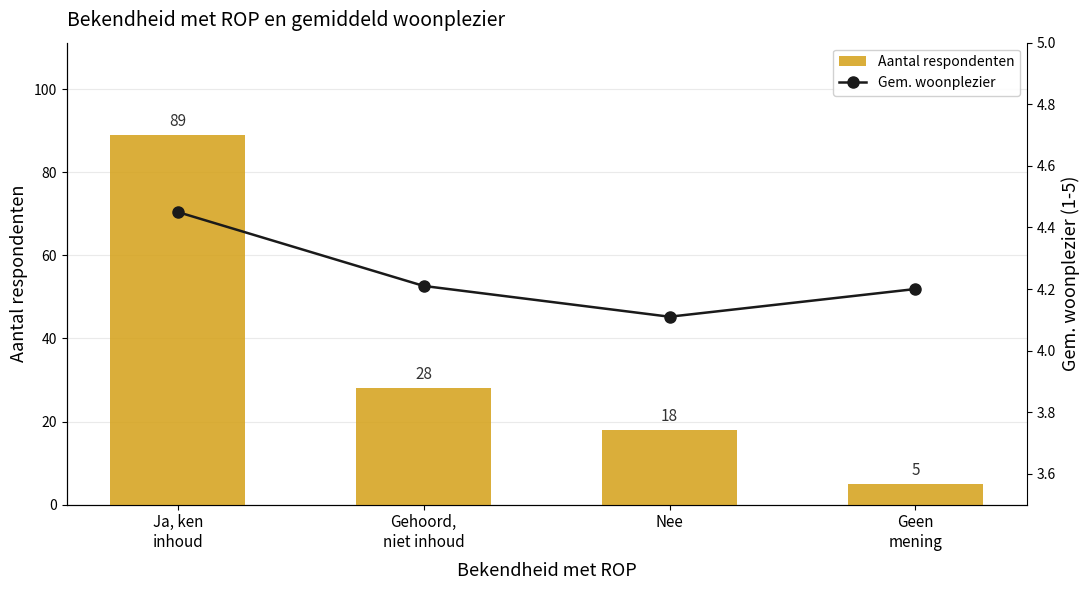

Between Nee and Geen
mening, which is larger?

Nee